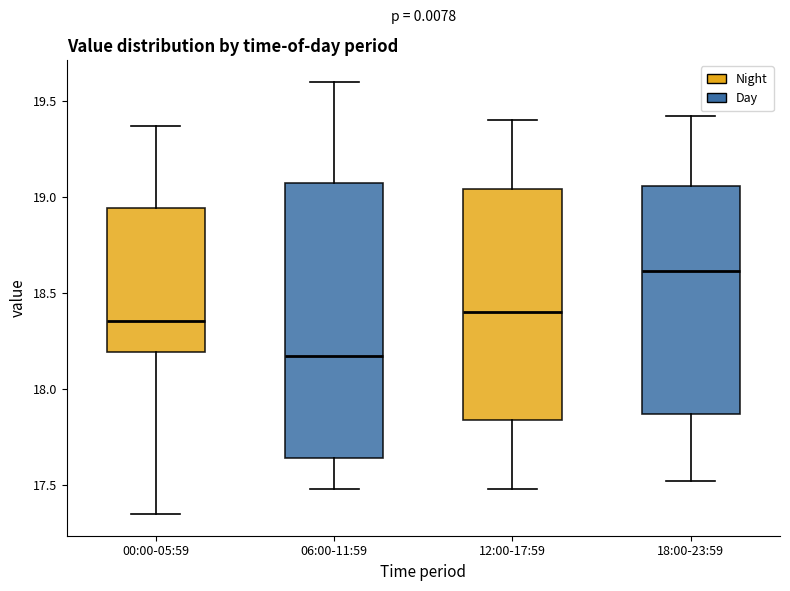

Where does the upper whisker of the box for 12:00-17:59 end on the y-axis? The values are not printed on the chart, so give them approximately, as read against the axis.

19.40